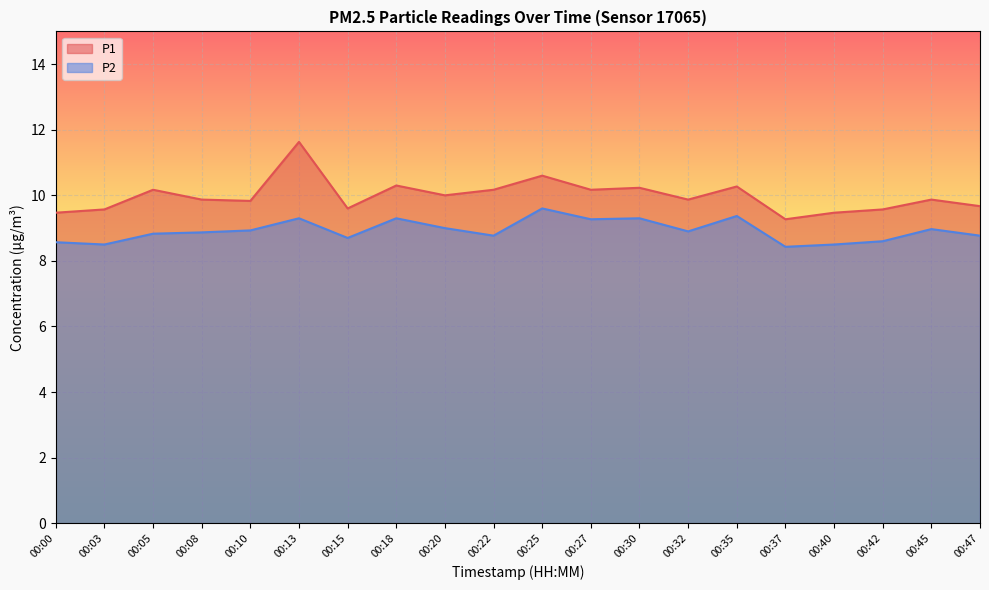

Is the value of P1 at 00:05 greater than the value of P2 at 00:42?

Yes